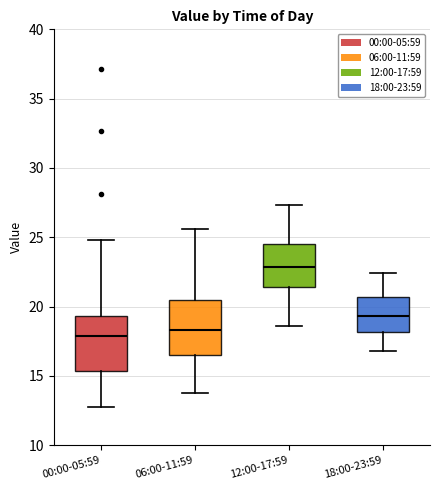

Reading left to right, transcribe this box plot: for each box, give where its median line is, the range the box spans, and where its two whiskers end, as read against the y-axis. The values are not printed on the chart, so give them approximately, as read against the axis.

00:00-05:59: median 18.0, box 15.5 to 19.5, whiskers 13.0 to 25.0
06:00-11:59: median 18.5, box 16.5 to 20.5, whiskers 14.0 to 25.5
12:00-17:59: median 23.0, box 21.5 to 24.5, whiskers 18.5 to 27.5
18:00-23:59: median 19.5, box 18.0 to 20.5, whiskers 17.0 to 22.5